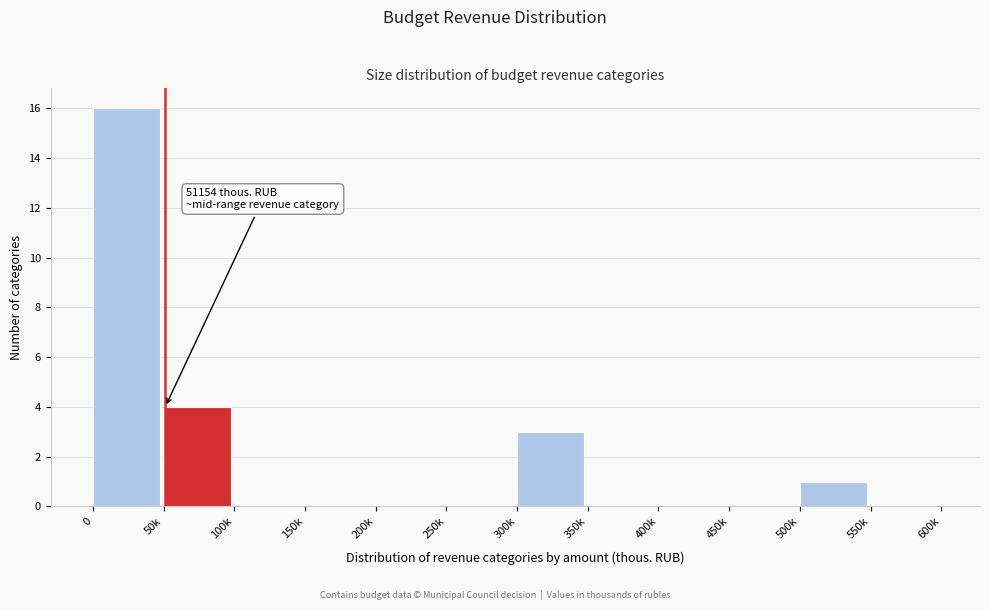

Reading left to right, transcribe all the data shown in this chart.

0=16	50k=4	100k=0	150k=0	200k=0	250k=0	300k=3	350k=0	400k=0	450k=0	500k=1	550k=0